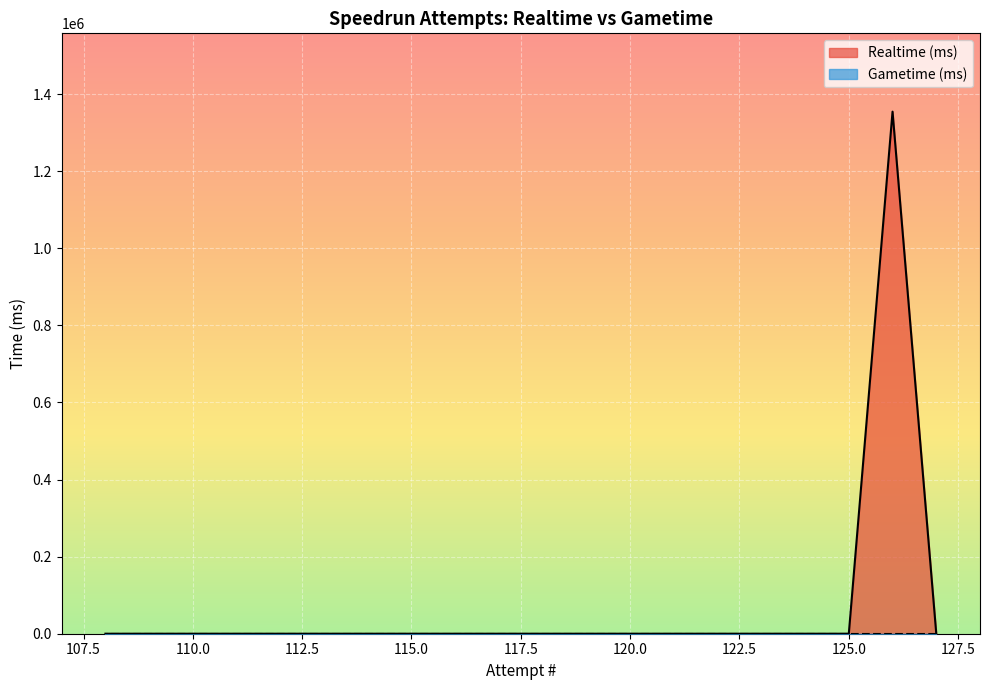

What is the average value?

67730